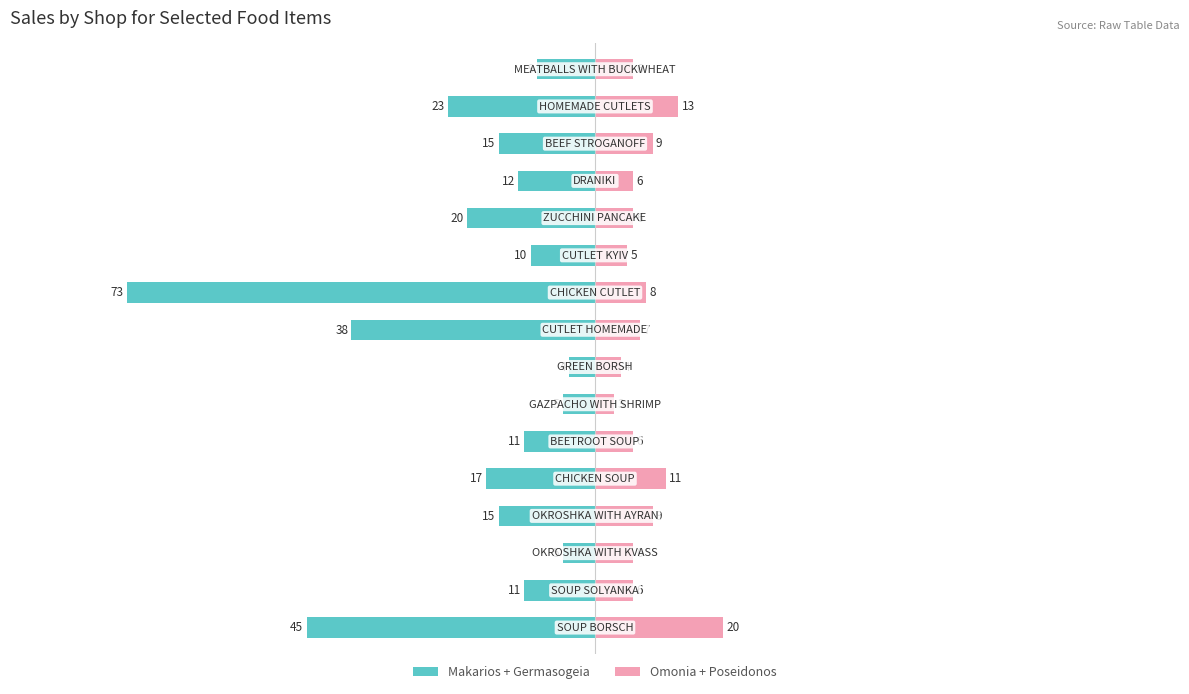

Which has a higher value, 15 or 11?

15